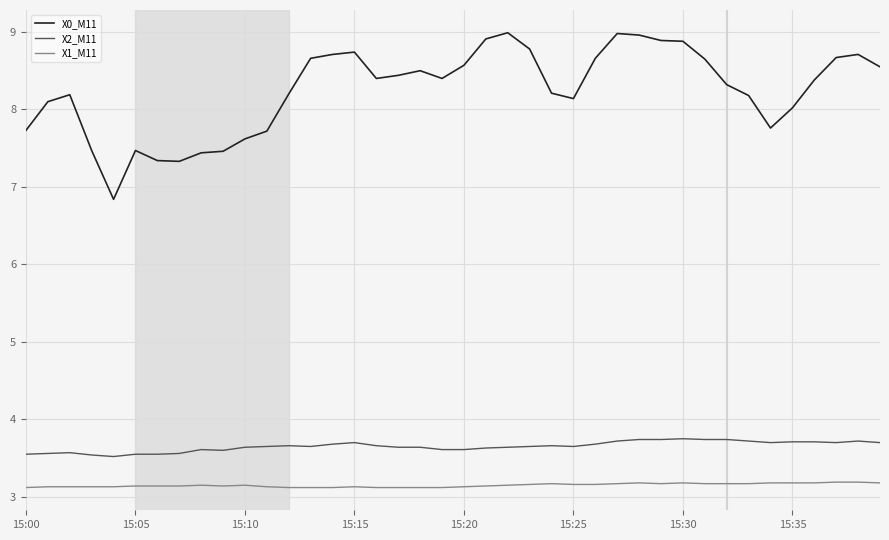

What is the maximum value for X0_M11?

9.0